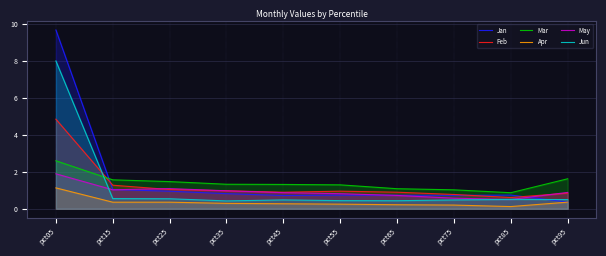

Where do May and Jun first cross each other?

pct05 and pct15